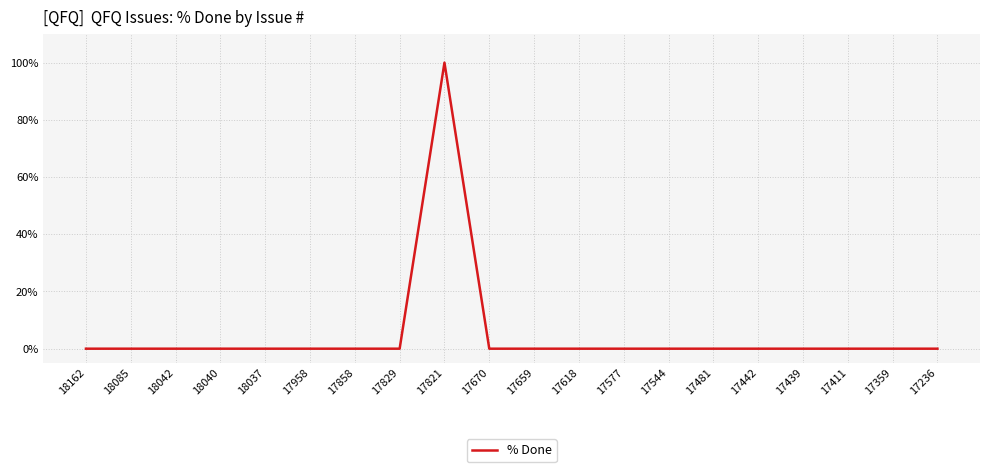

Reading left to right, list all the values displayed in this chart.

0	0	0	0	0	0	0	0	100	0	0	0	0	0	0	0	0	0	0	0